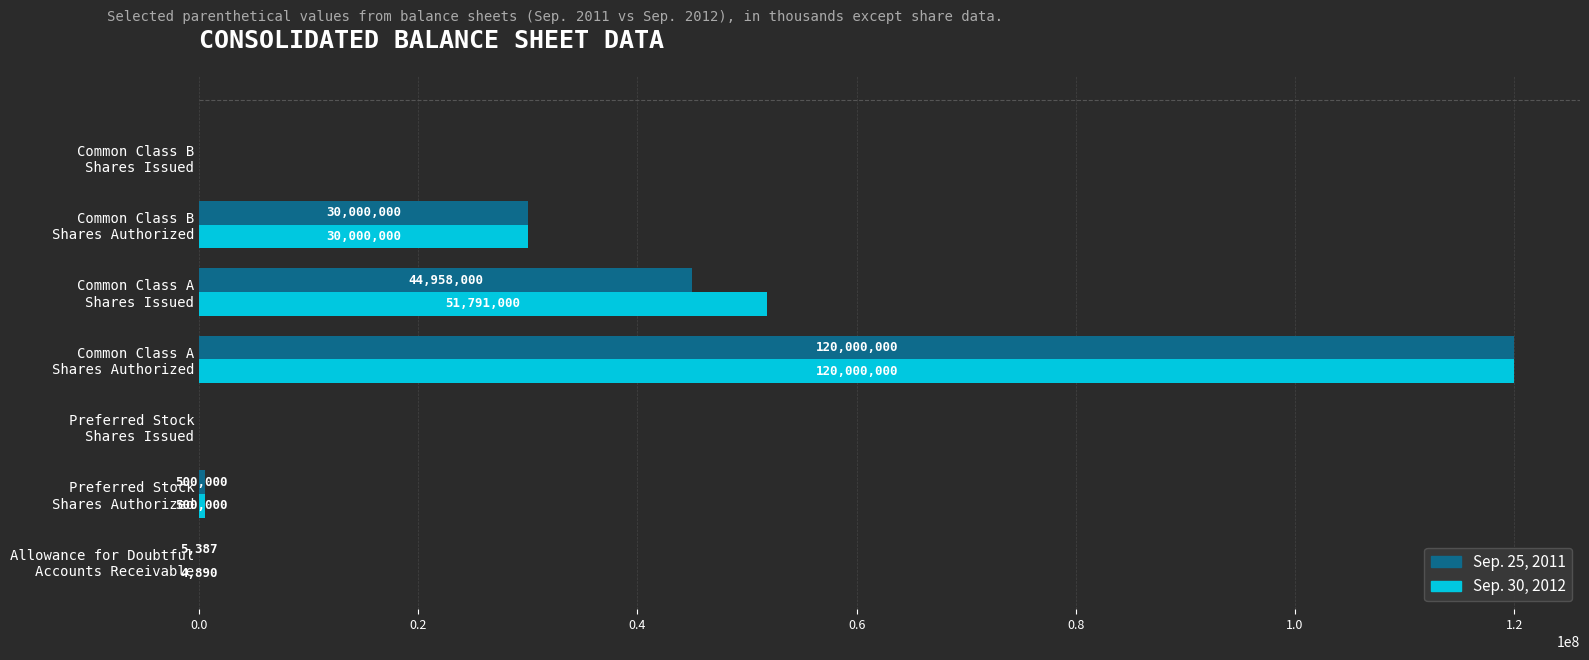

How many data points does each series have?

7